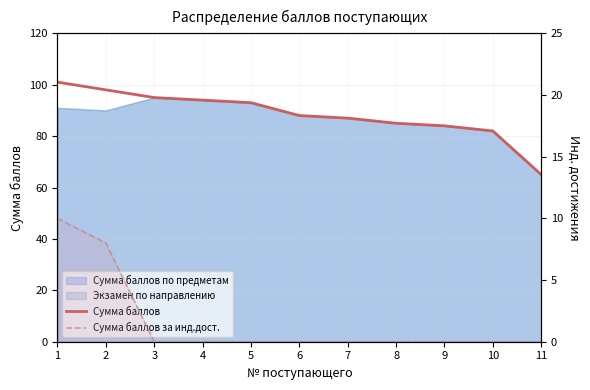

Reading right to left, transcribe all the data shown in this chart.

Сумма баллов: 65	82	84	85	87	88	93	94	95	98	101
Сумма баллов за инд.дост.: 0	0	0	0	0	0	0	0	0	8	10